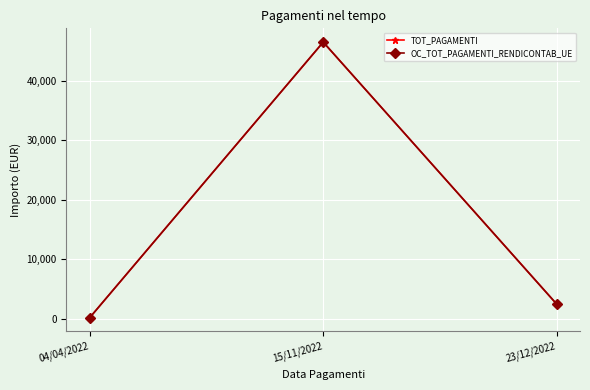

Does the chart have visible grid lines?

Yes